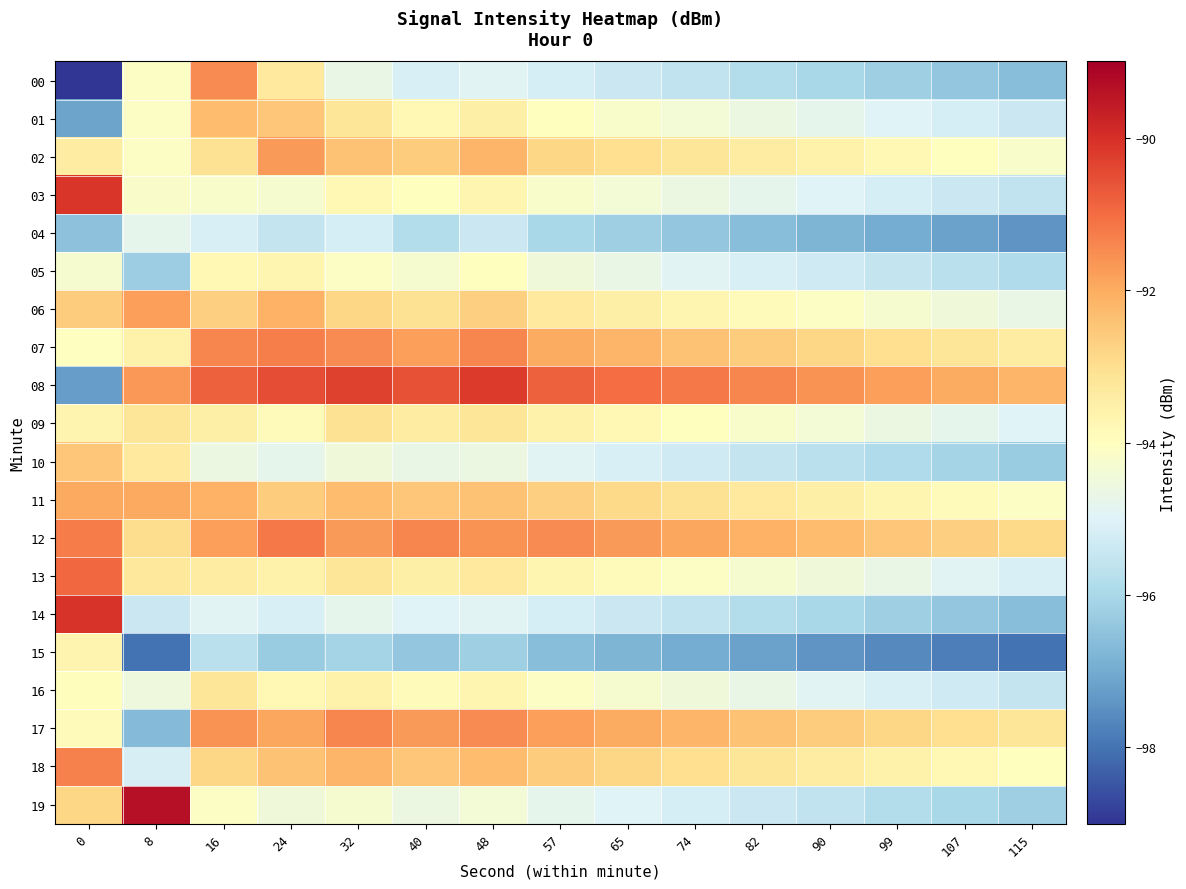

What is the maximum value shown in the chart?

-89.4